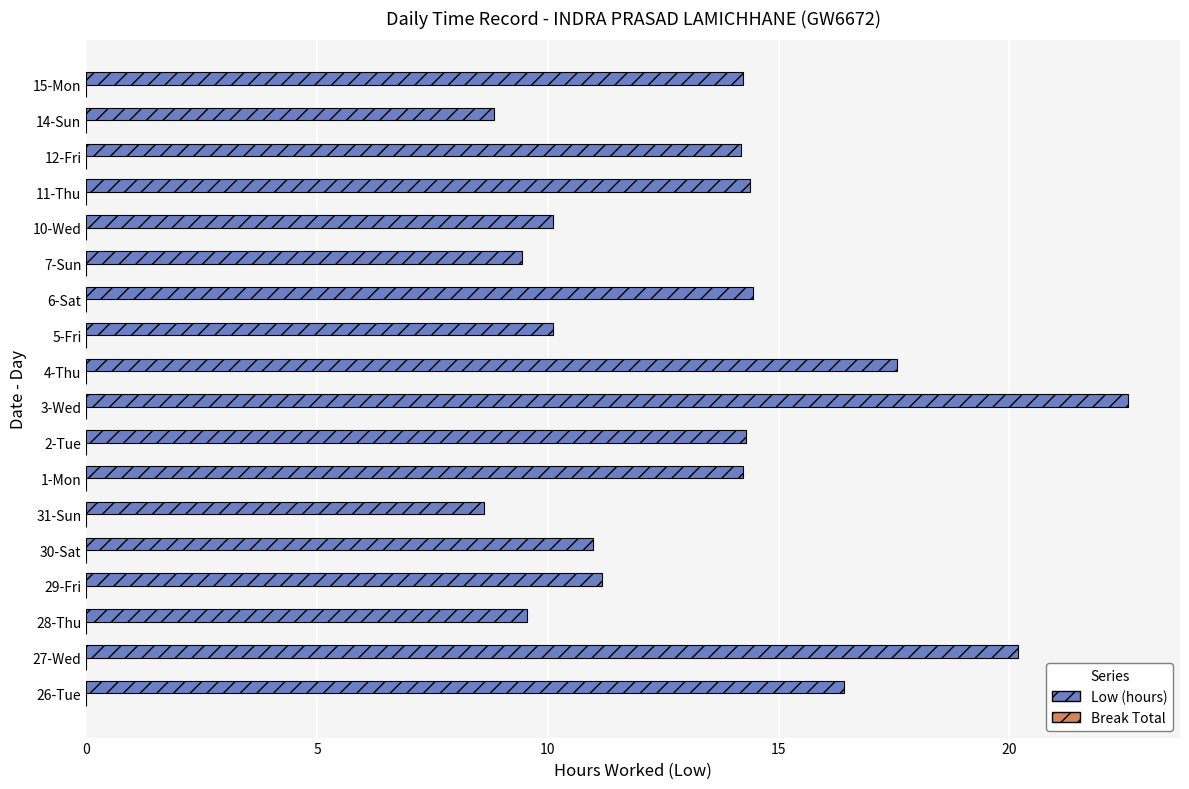

What is the sum of the values at 15-Mon and 7-Sun?

23.7